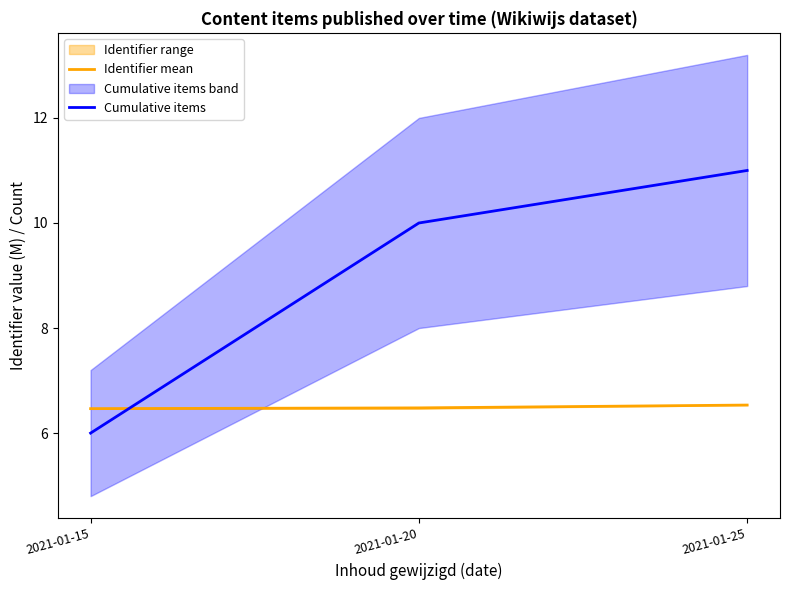

List the series in order of their peak value, lowest first.

Identifier mean, Cumulative items